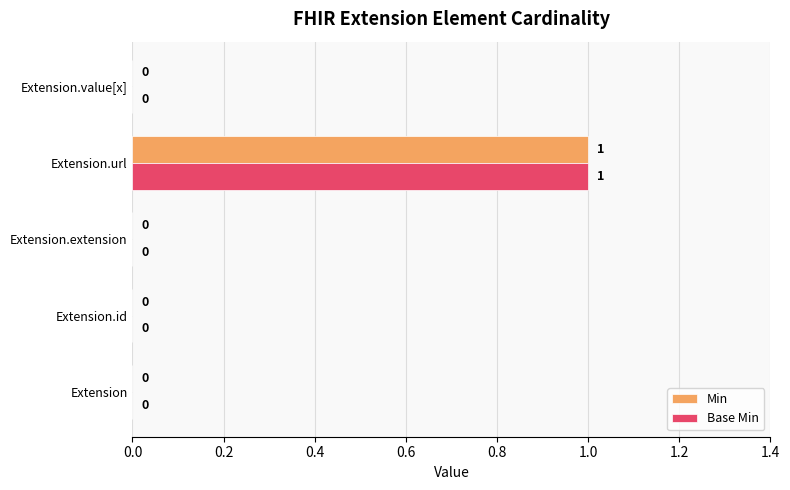

What are all the series names shown in the legend?

Min, Base Min